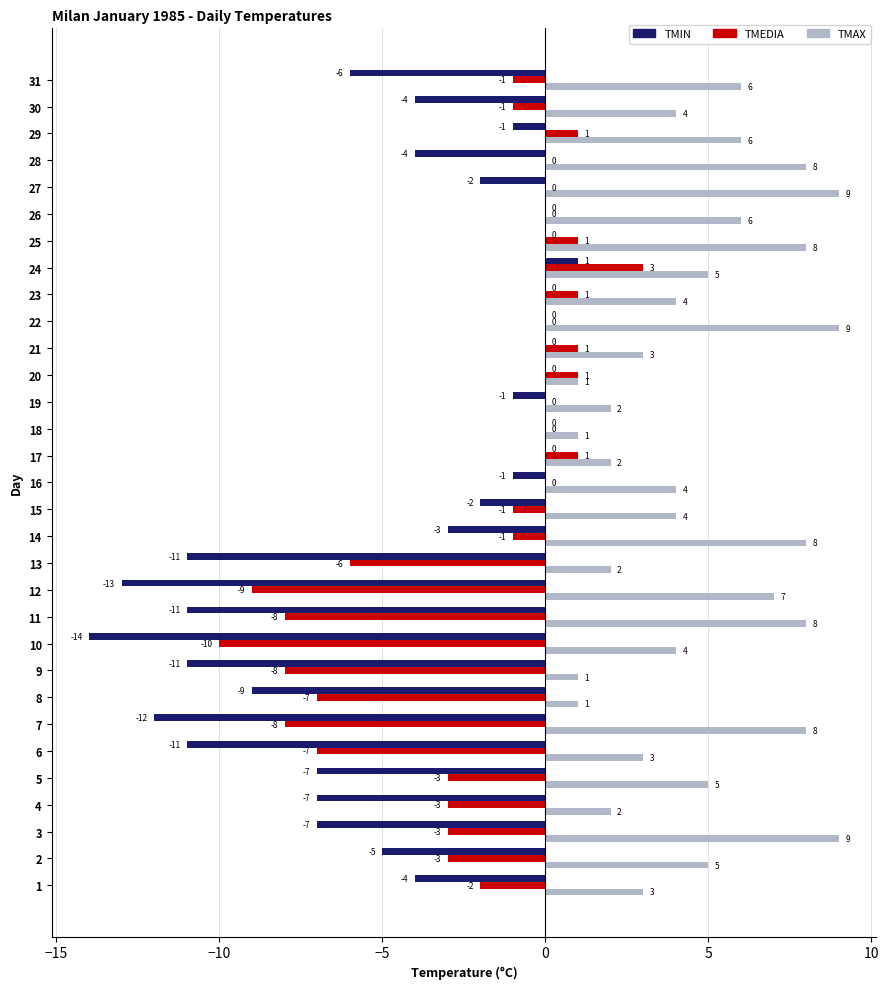

What is the maximum value for TMAX?

9